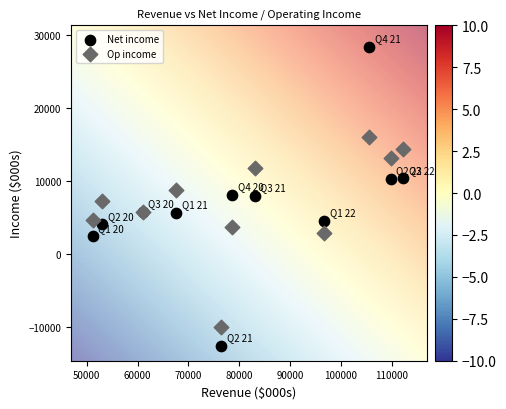

Which series has the largest Y range (max minus min)?

Net income